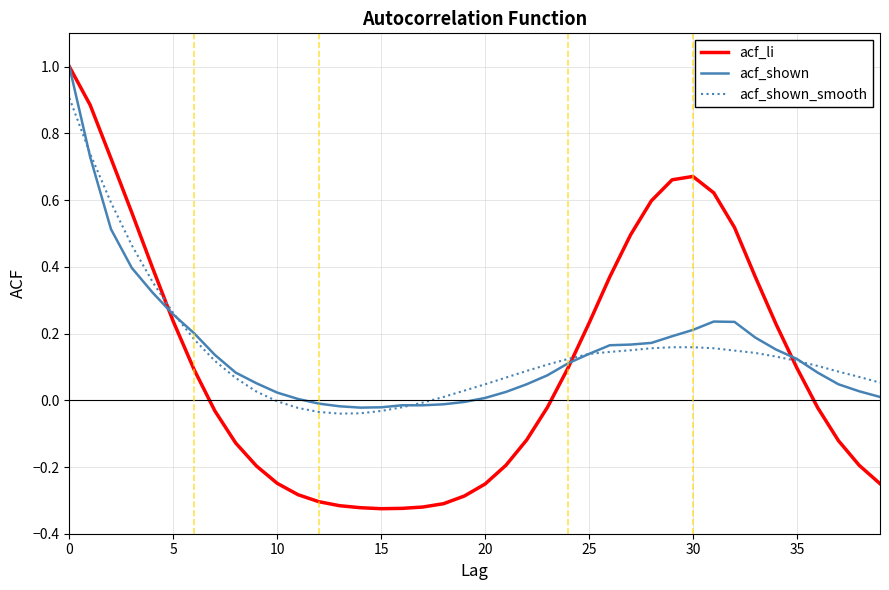

Does the chart have visible grid lines?

Yes